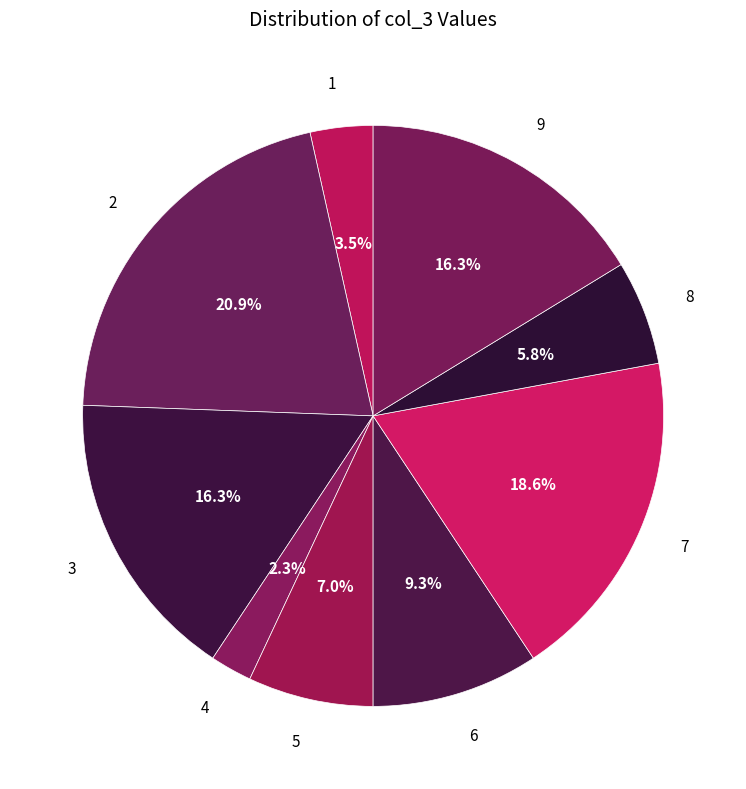

How much of the chart is everything except 7?

81.4%